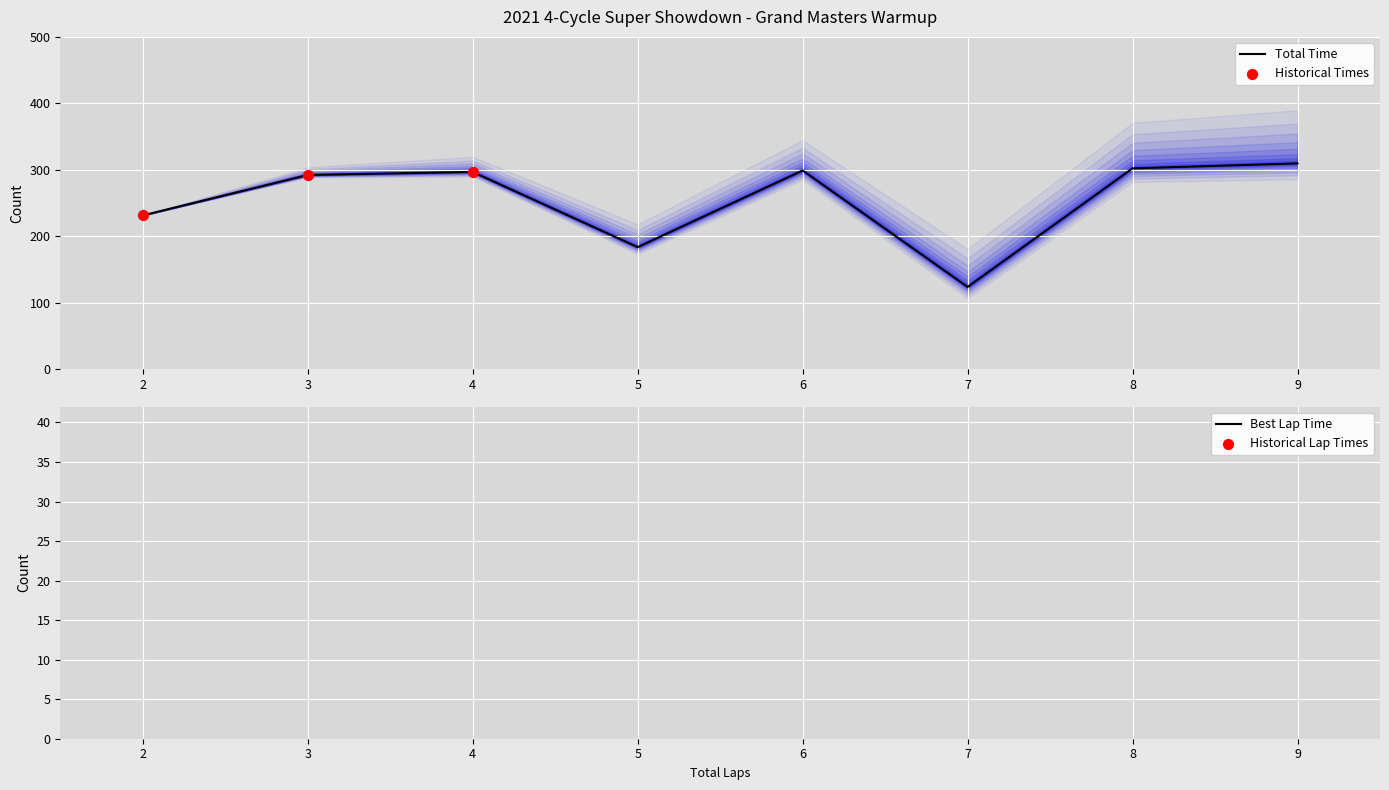

What is the lowest value of the Total Time series?

123.5